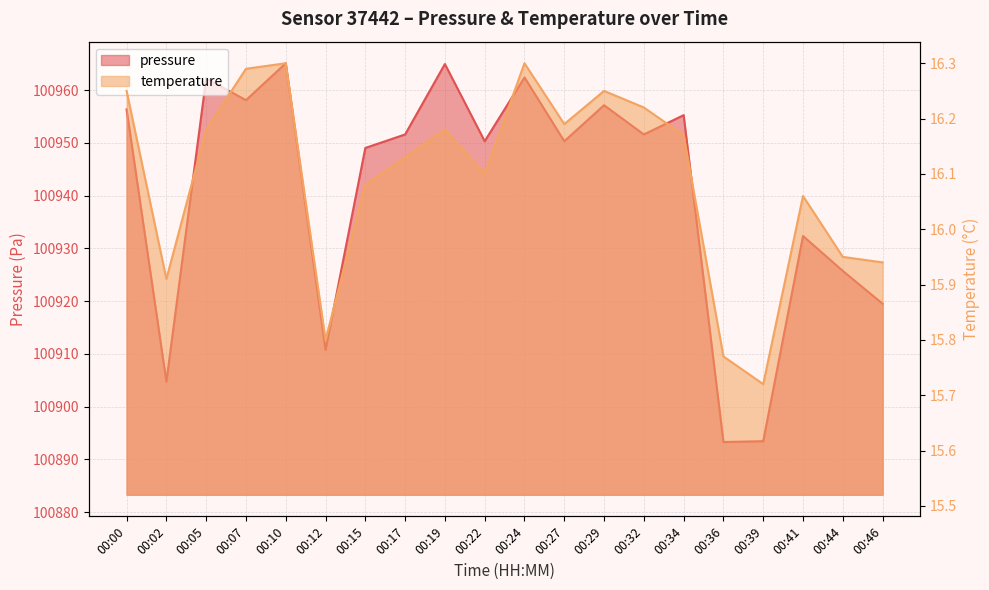

What is the difference between the temperature values at 00:00 and 00:46?

0.3